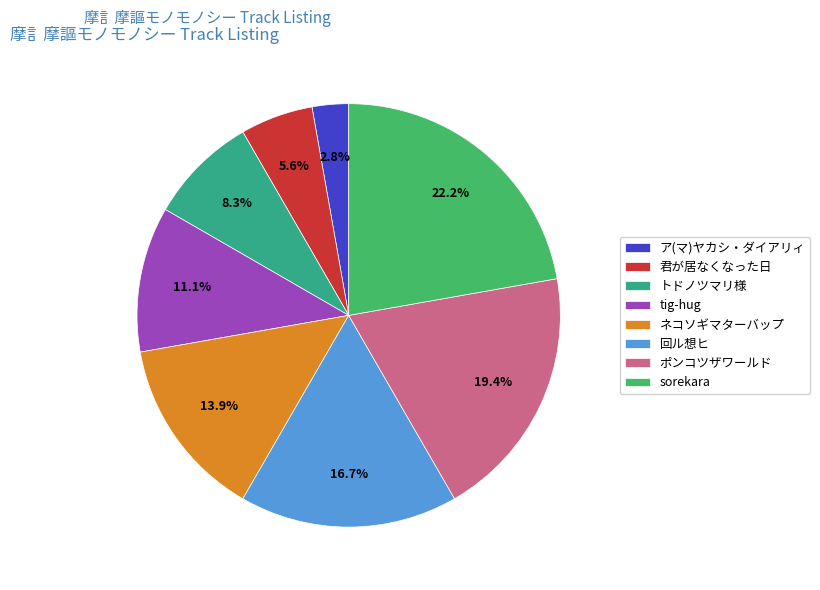

Between ポンコツザワールド and sorekara, which is larger?

sorekara